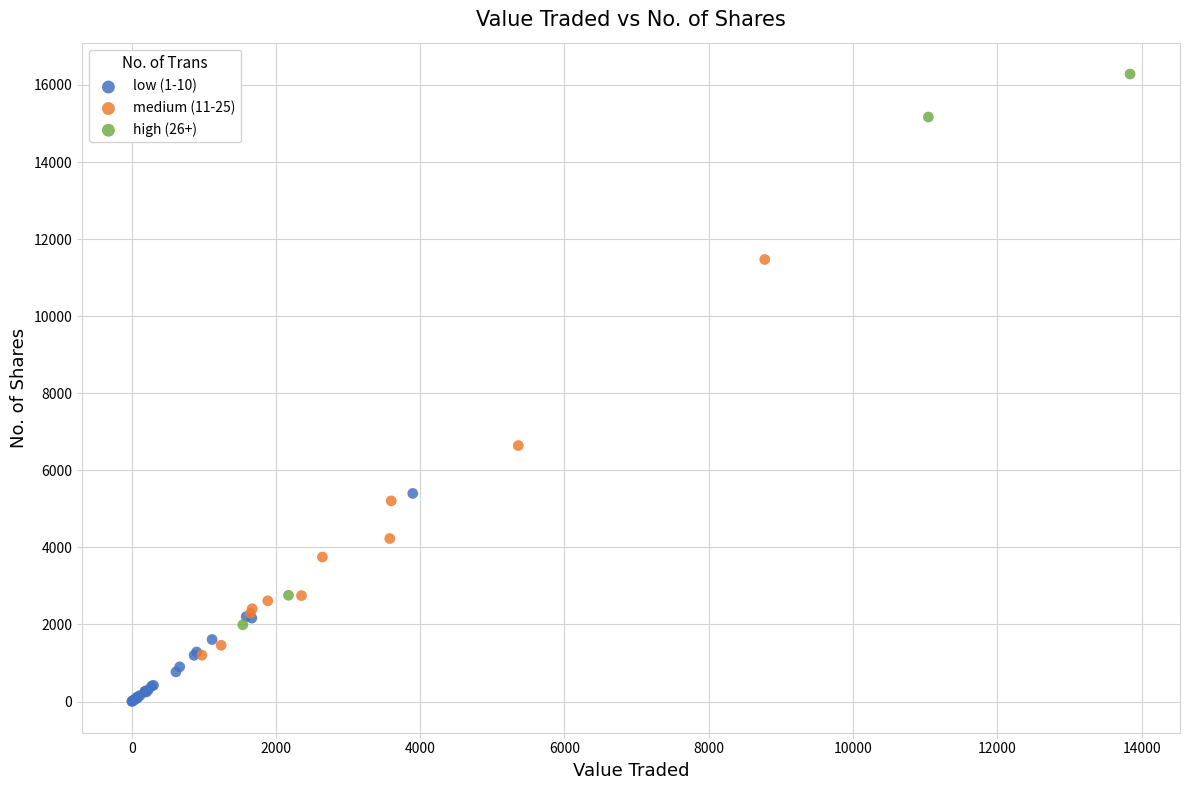

Which series reaches the minimum Y coordinate?

low (1-10)